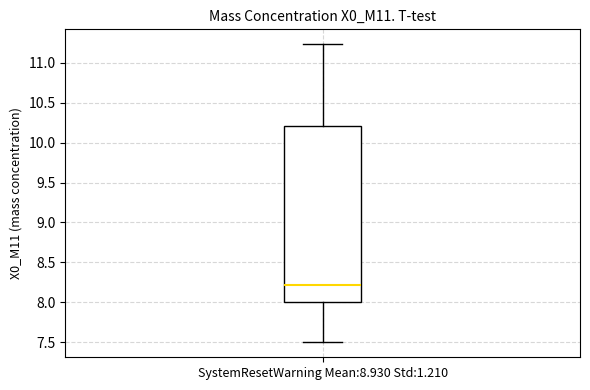

Where does the median line of the box for SystemResetWarning Mean:8.930 Std:1.210 sit on the y-axis? The values are not printed on the chart, so give them approximately, as read against the axis.

8.20